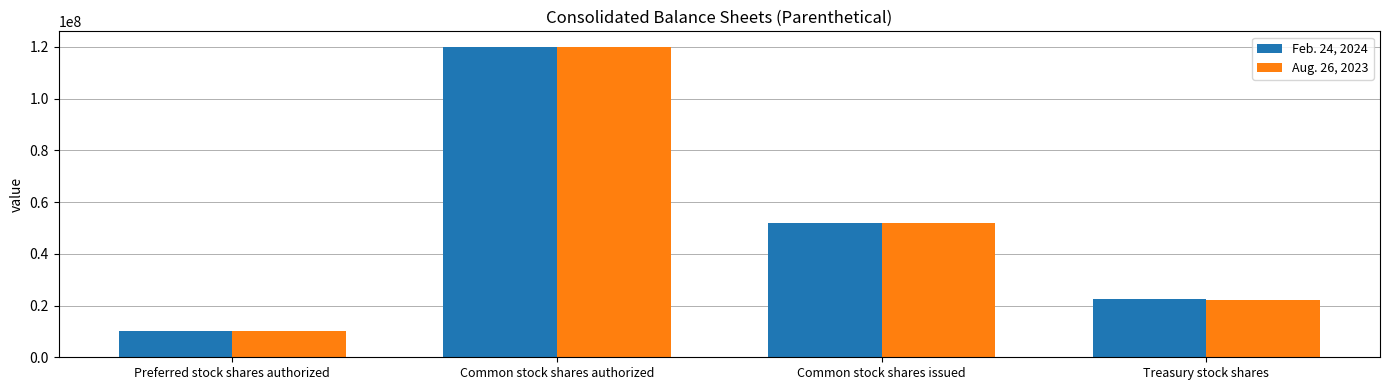

What is the value of the Aug. 26, 2023 bar at the 2nd from the left?

120000000